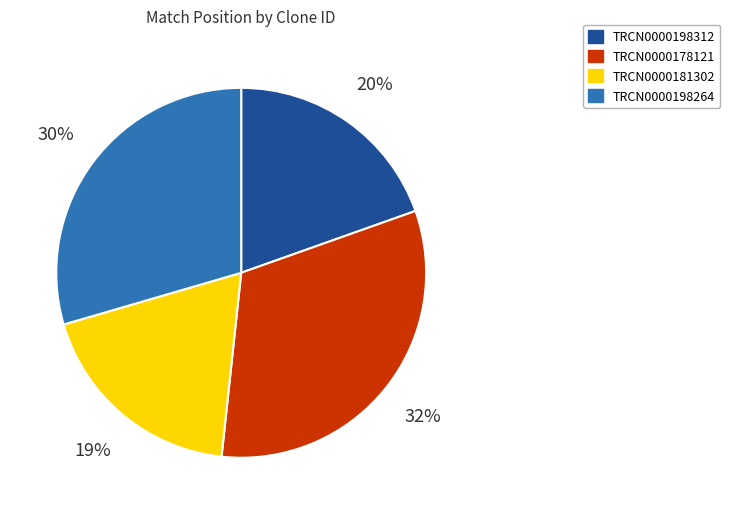

Which category has the smallest portion of the pie?

TRCN0000181302